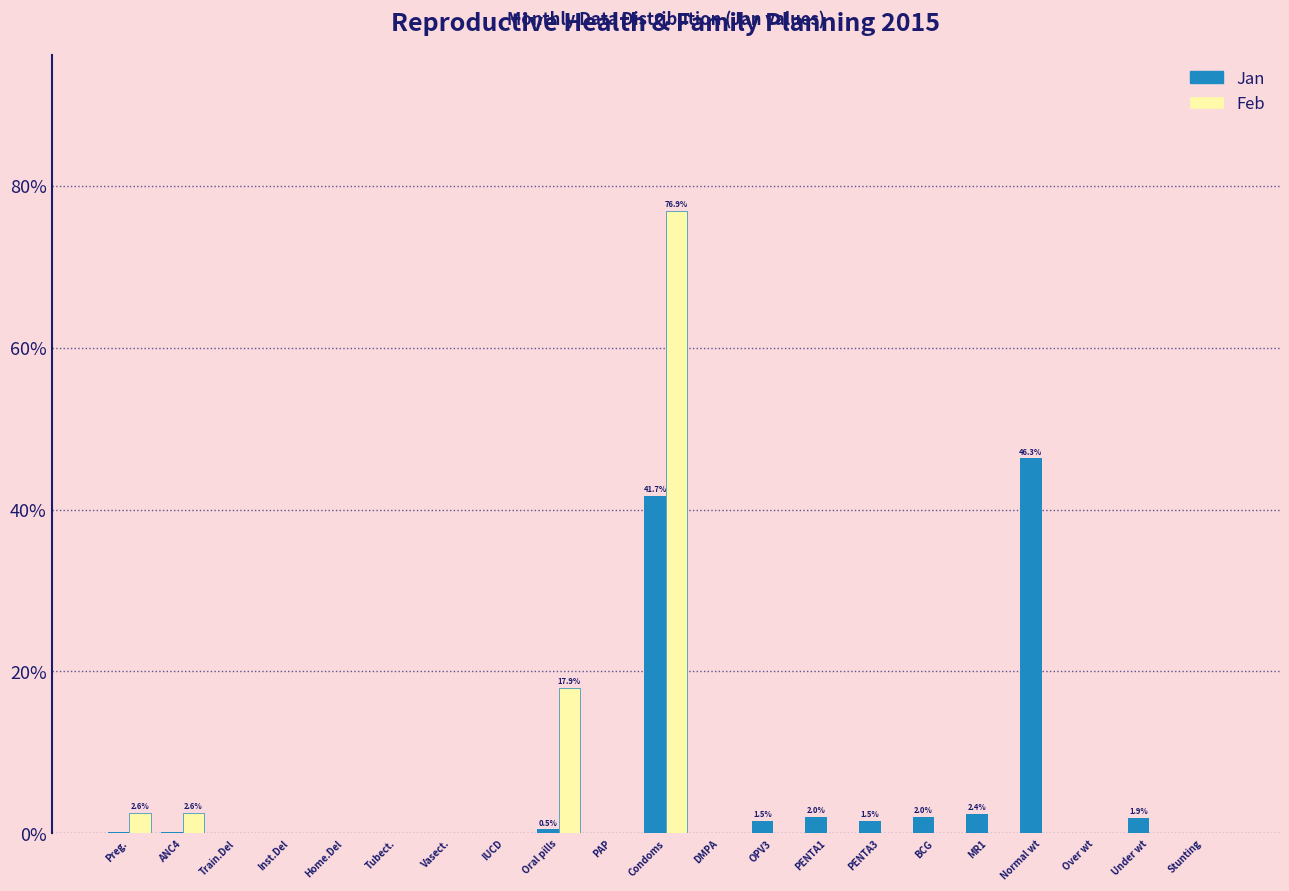

Which series changed the most between Home.Del and Condoms?

Feb